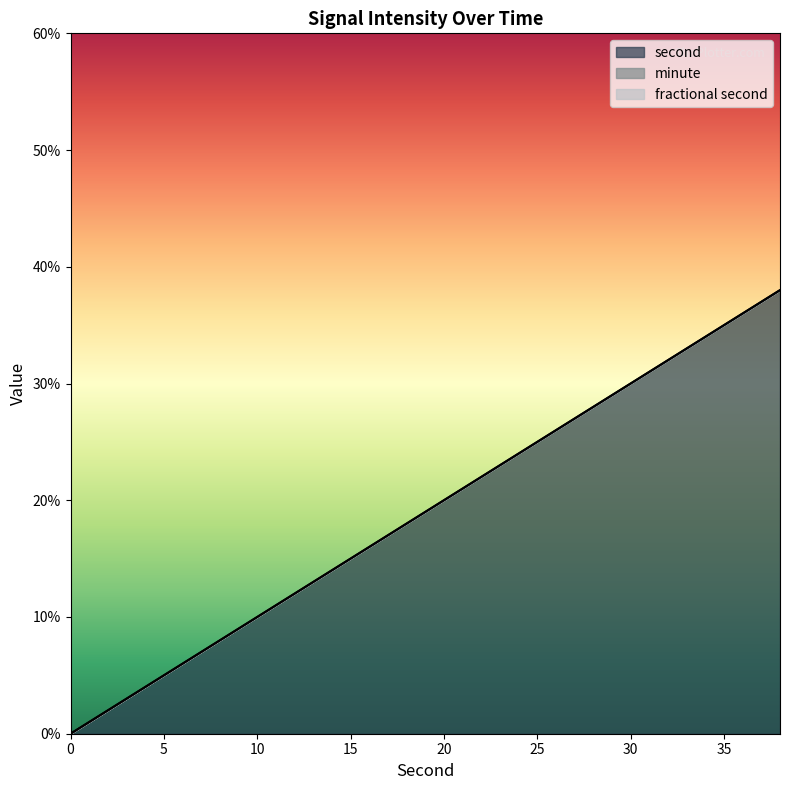

Reading left to right, list all the values displayed in this chart.

second: 0=0	2=2	4=4	6=6	8=8	10=10	12=12	14=14	16=16	18=18	20=20	22=22	24=24	26=26	28=28	30=30	32=32	34=34	36=36	38=38
minute: 0=0	2=0	4=0	6=0	8=0	10=0	12=0	14=0	16=0	18=0	20=0	22=0	24=0	26=0	28=0	30=0	32=0	34=0	36=0	38=0
fractional second: 0=0	2=0	4=0	6=0	8=0	10=0	12=0	14=0	16=0	18=0	20=0	22=0	24=0	26=0	28=0	30=0	32=0	34=0	36=0	38=0